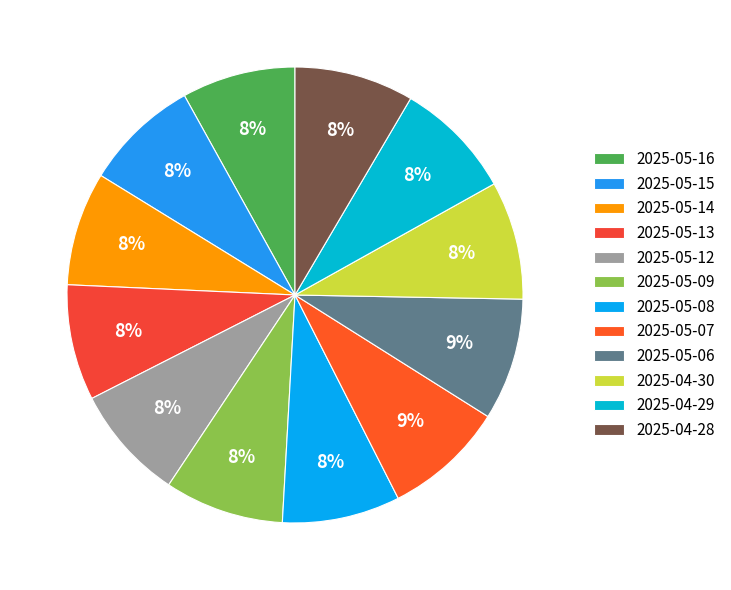

To the nearest percent, what is the combined percentage of 2025-05-08 and 2025-05-16?

16%